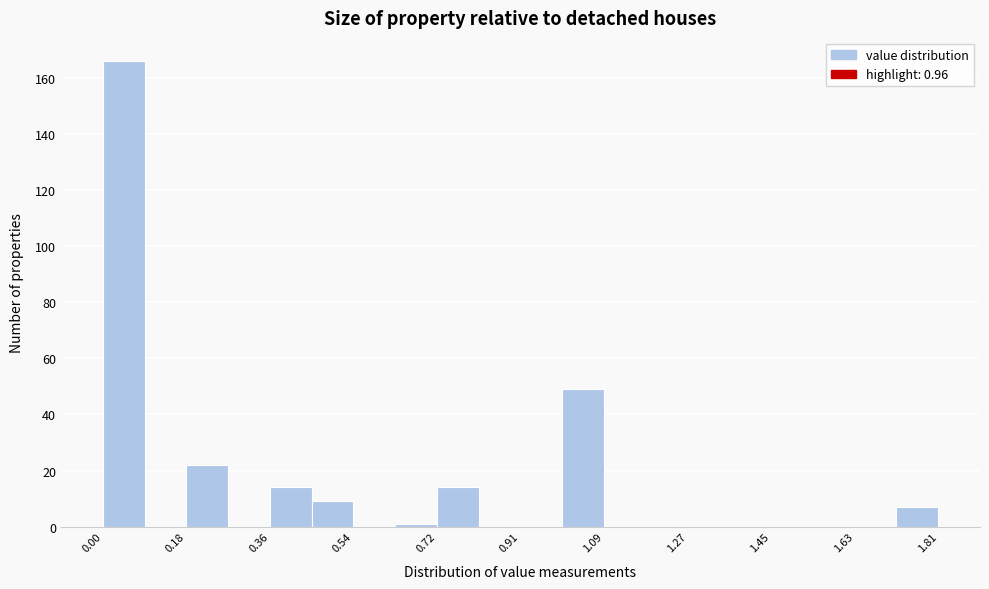

Which range on the x-axis has the tallest bar?

0.00 to 0.10